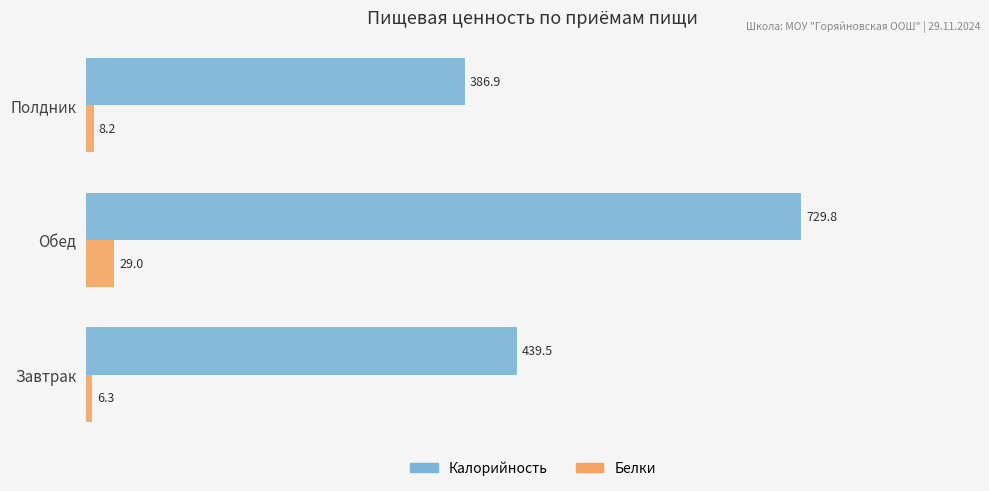

Rank the series at Полдник from highest to lowest value.

Калорийность, Белки